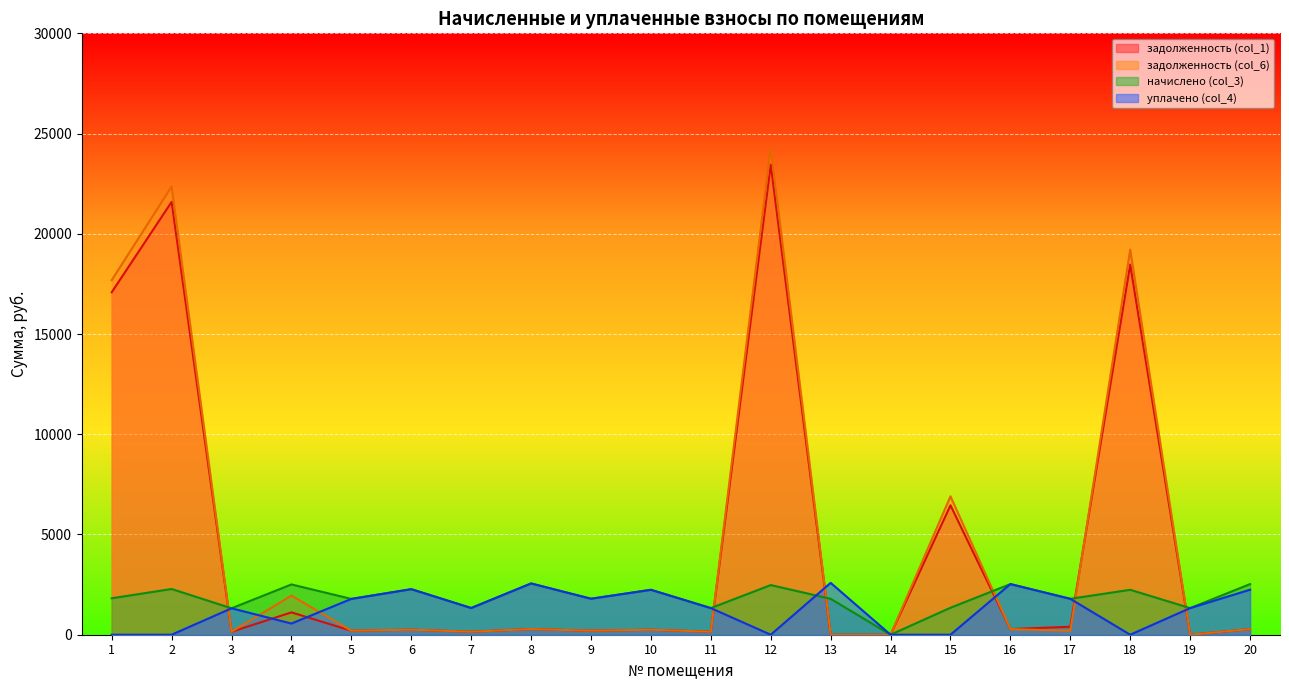

Reading left to right, list all the values displayed in this chart.

задолженность (col_1): 1=17083.5	2=21593.1	3=146.5	4=1114.8	5=198.5	6=252.0	7=148.0	8=284.1	9=199.5	10=249.0	11=147.5	12=23448.7	13=0.0	14=0.0	15=6455.1	16=280.7	17=397.9	18=18463.5	19=0.0	20=280.0
задолженность (col_6): 1=17689.4	2=22353.4	3=146.5	4=1950.8	5=198.5	6=252.4	7=148.0	8=284.1	9=199.5	10=249.0	11=147.5	12=24274.3	13=0.0	14=0.0	15=6903.5	16=280.7	17=199.0	18=19210.5	19=0.0	20=280.7
начислено (col_3): 1=1817.6	2=2281.0	3=1318.7	4=2508.2	5=1786.5	6=2272.1	7=1332.1	8=2557.2	9=1795.4	10=2240.9	11=1327.6	12=2477.0	13=1790.9	14=0.0	15=1345.4	16=2526.0	17=1790.9	18=2240.9	19=1327.6	20=2526.0
уплачено (col_4): 1=0.0	2=0.0	3=1318.7	4=557.4	5=1786.5	6=2272.1	7=1332.1	8=2557.2	9=1794.6	10=2240.9	11=1327.6	12=0.0	13=2586.9	14=0.0	15=0.0	16=2526.0	17=1790.6	18=0.0	19=1327.6	20=2244.6